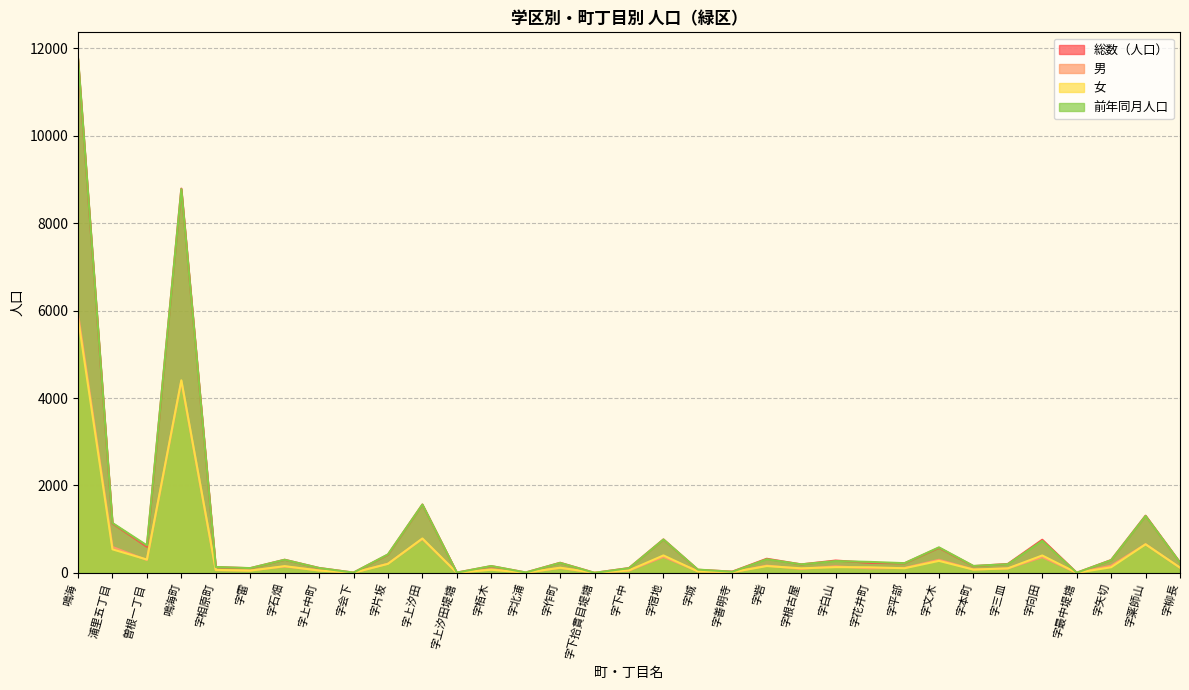

True or false: 女 and 前年同月人口 cross at least once.

False